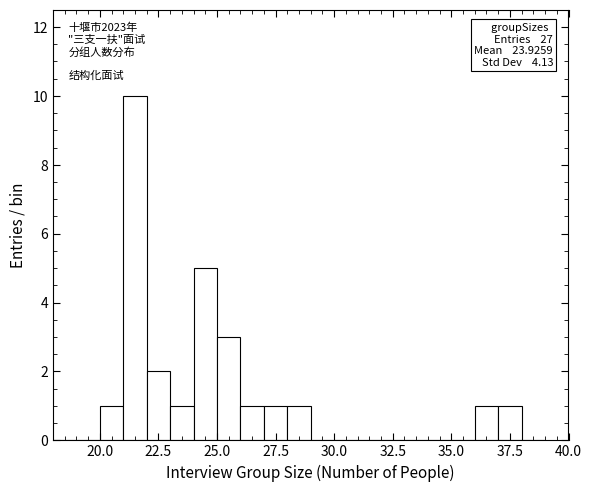

Read against the x-axis, roughly where is the centre of the tallest bar?

21.5